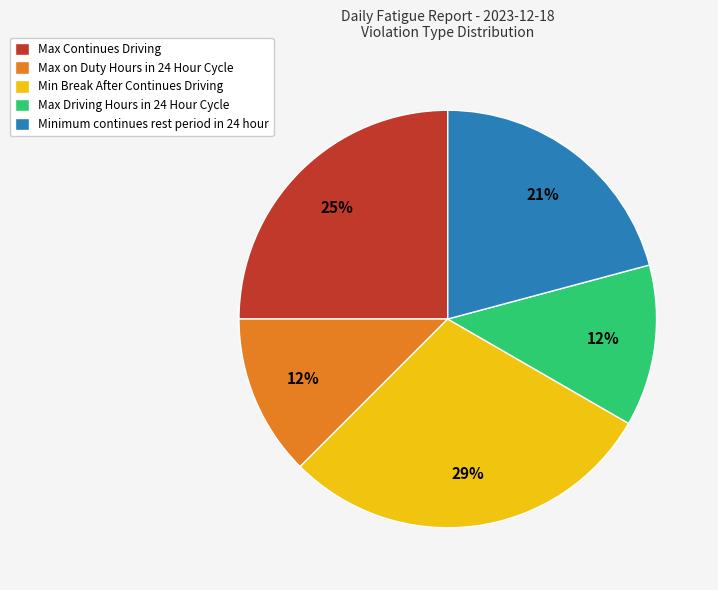

Which category has the biggest portion of the pie?

Min Break After Continues Driving